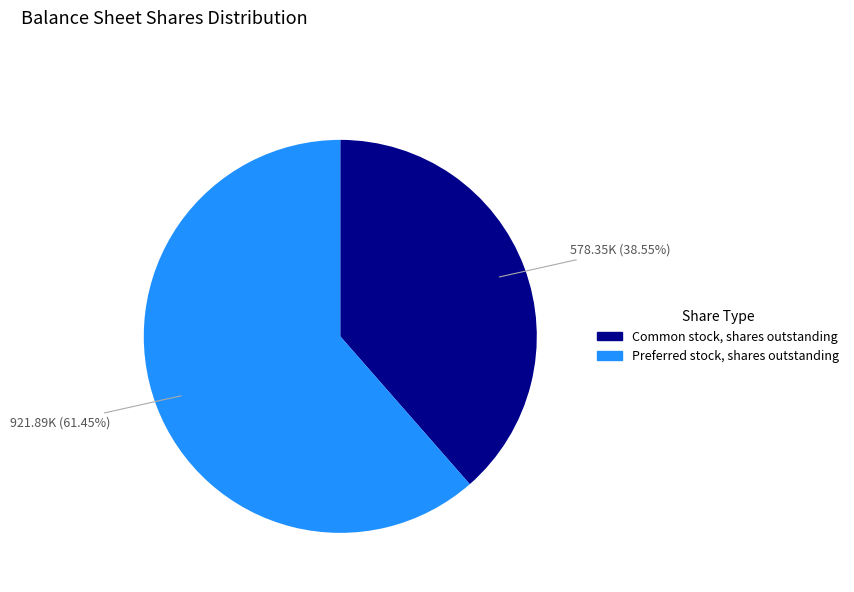

To the nearest percent, what percentage of the pie is Common stock, shares outstanding?

39%